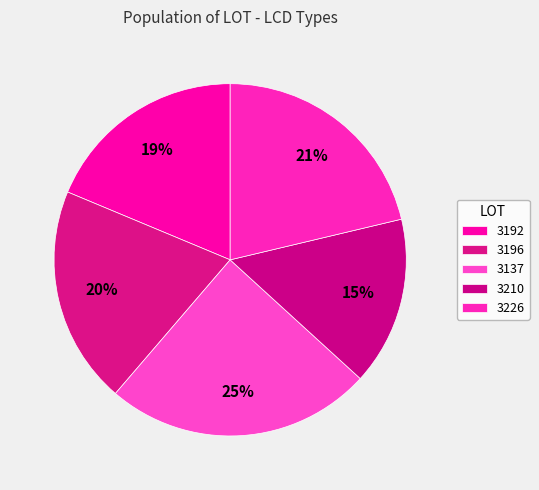

To the nearest percent, what percentage of the pie is 3196?

20%